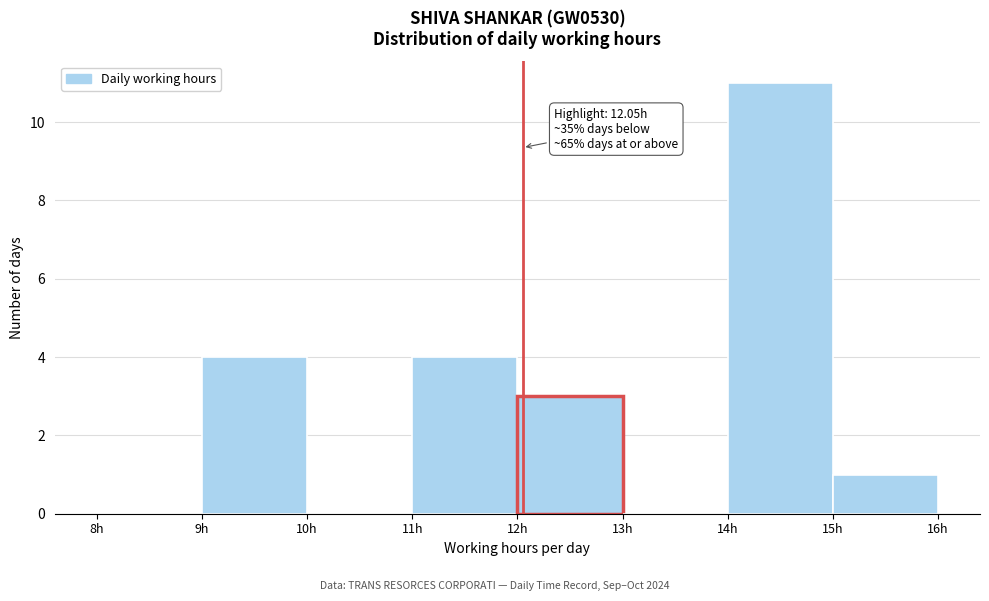

Which range on the x-axis has the tallest bar?

14 to 15